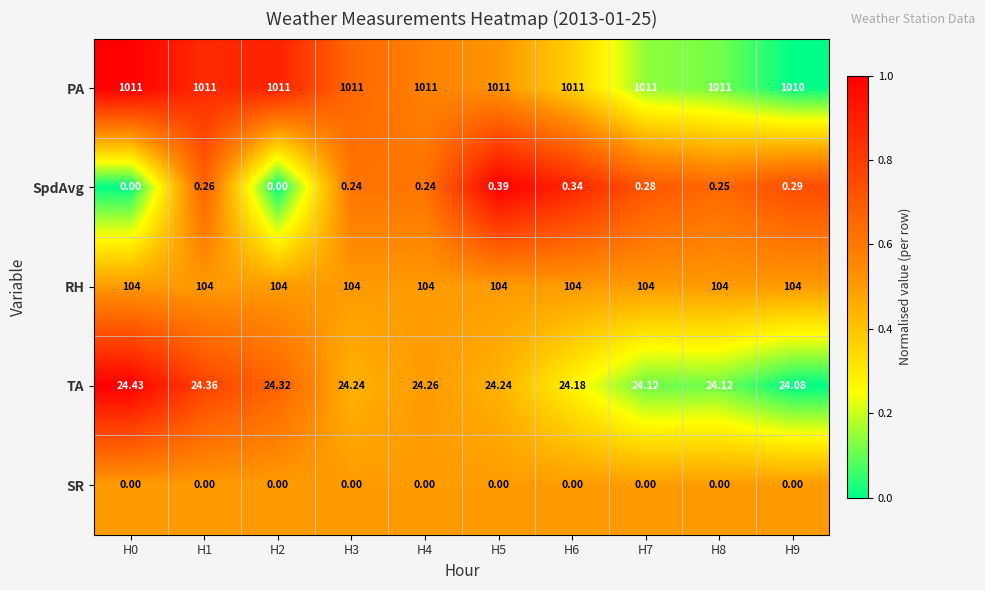

Which series has the largest range (max minus min)?

PA